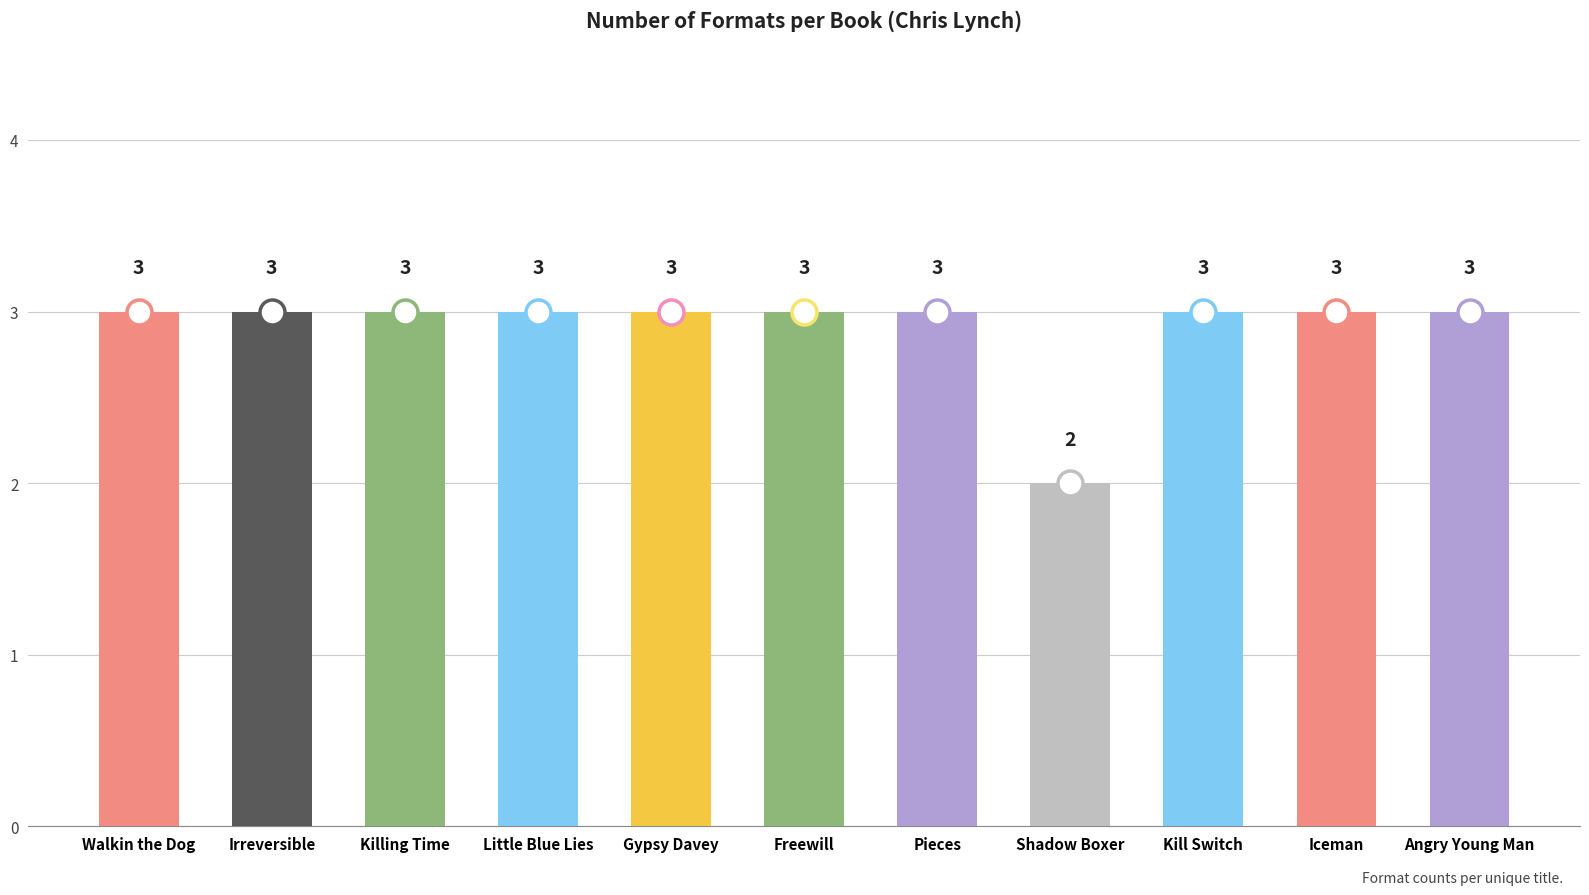

Count the number of data series in this chart.

1